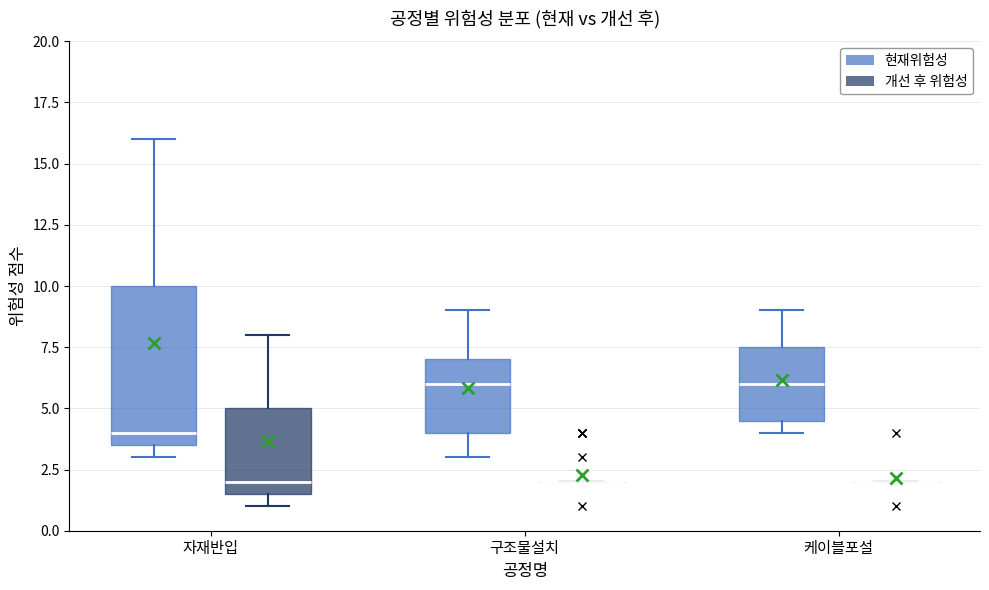

Which box is the tallest, from its lower edge to its upper edge?

자재반입 (현재위험성)